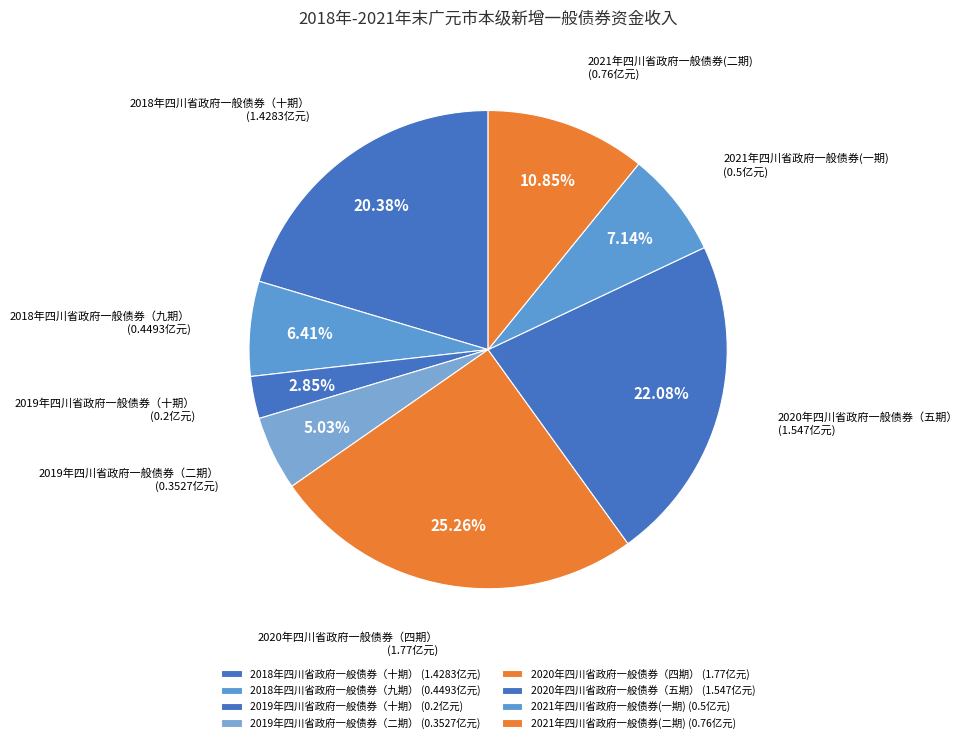

Rank the categories by value from highest to lowest.

2020年四川省政府一般债券（四期）, 2020年四川省政府一般债券（五期）, 2018年四川省政府一般债券（十期）, 2021年四川省政府一般债券(二期), 2021年四川省政府一般债券(一期), 2018年四川省政府一般债券（九期）, 2019年四川省政府一般债券（二期）, 2019年四川省政府一般债券（十期）